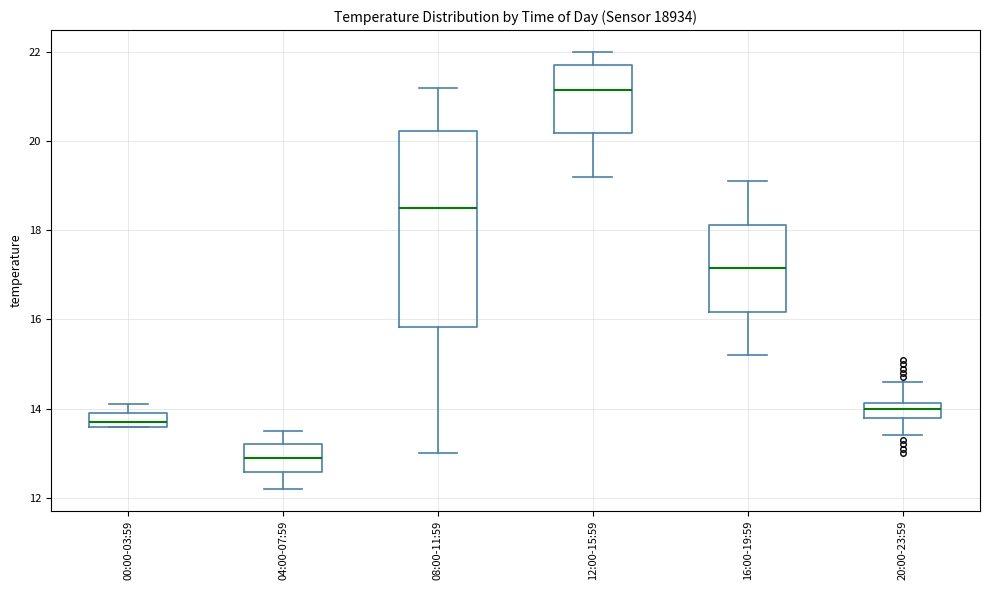

Which box has the highest median line?

12:00-15:59